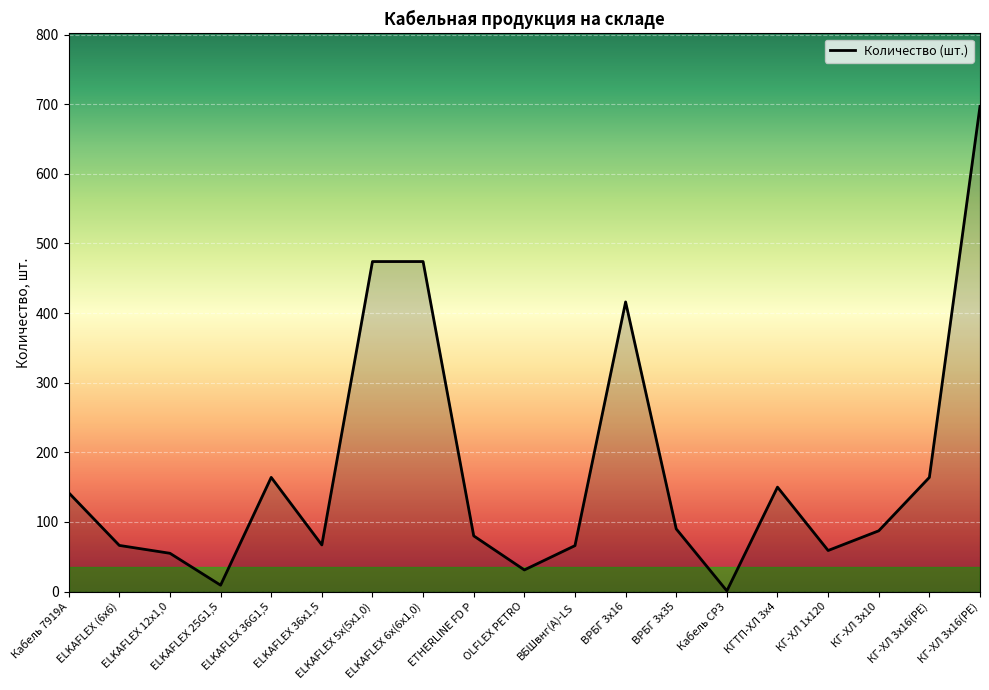

The value at ELKAFLEX 12х1,0 is 86.8. True or false?

False